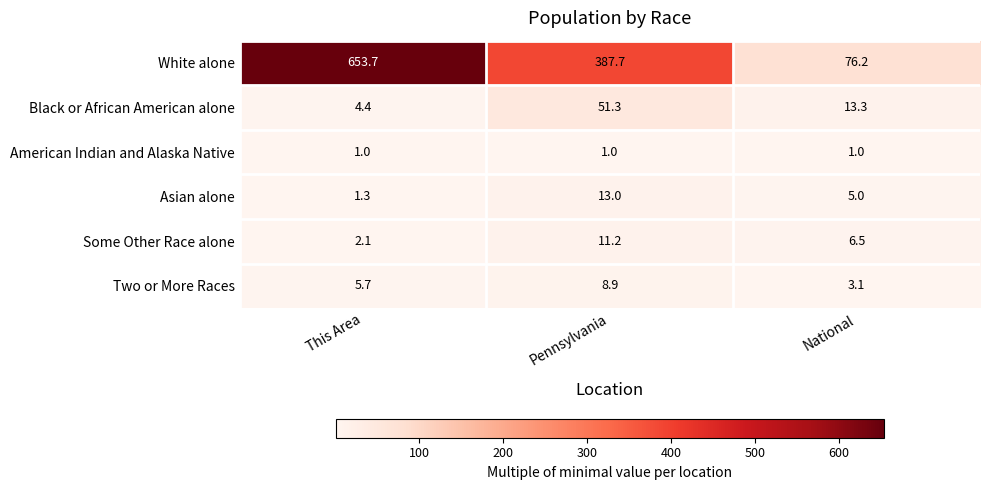

What is the difference between the highest and lowest values at Pennsylvania?

386.7